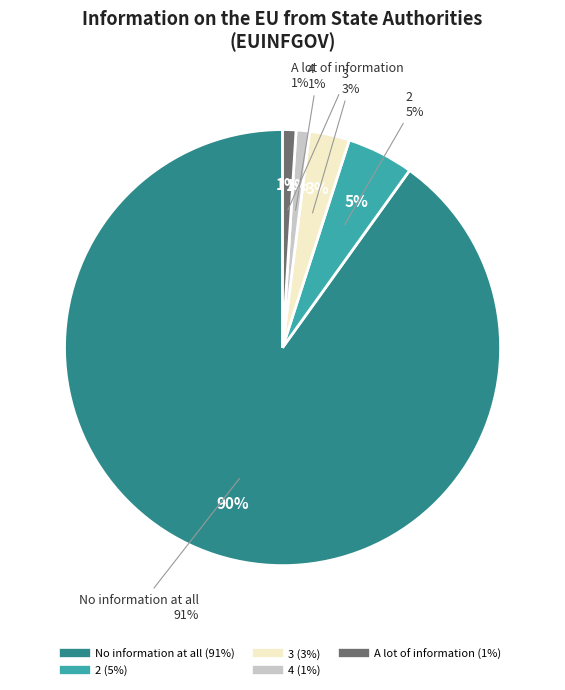

Which slice is the smallest?

4